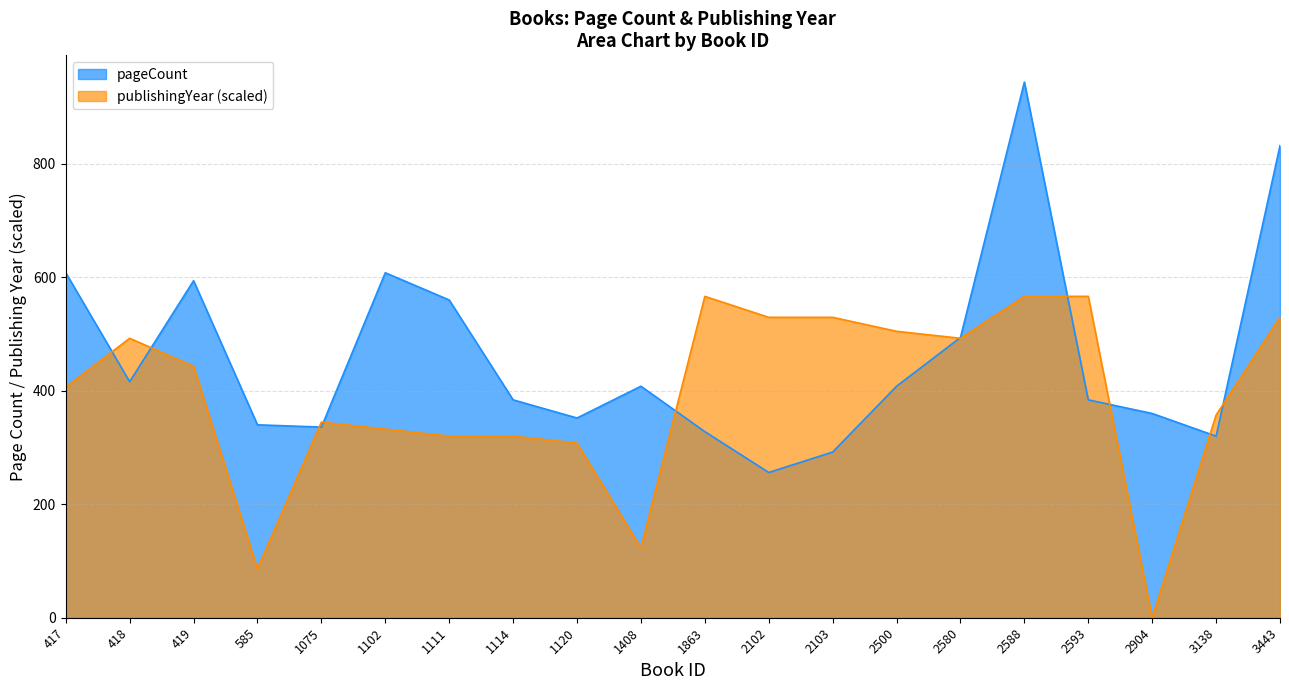

What is the spread (max minus min) of values at 2904?

360.0